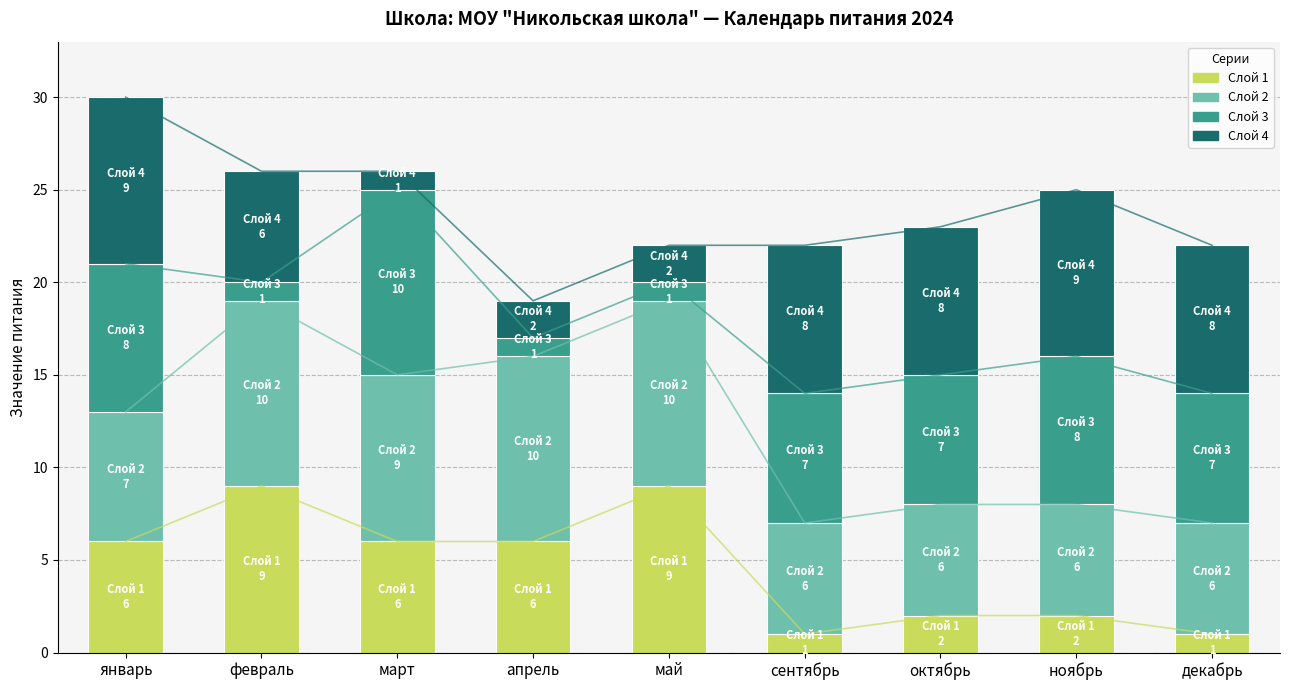

Reading left to right, transcribe all the data shown in this chart.

Слой 1: январь=6	февраль=9	март=6	апрель=6	май=9	сентябрь=1	октябрь=2	ноябрь=2	декабрь=1
Слой 2: январь=7	февраль=10	март=9	апрель=10	май=10	сентябрь=6	октябрь=6	ноябрь=6	декабрь=6
Слой 3: январь=8	февраль=1	март=10	апрель=1	май=1	сентябрь=7	октябрь=7	ноябрь=8	декабрь=7
Слой 4: январь=9	февраль=6	март=1	апрель=2	май=2	сентябрь=8	октябрь=8	ноябрь=9	декабрь=8